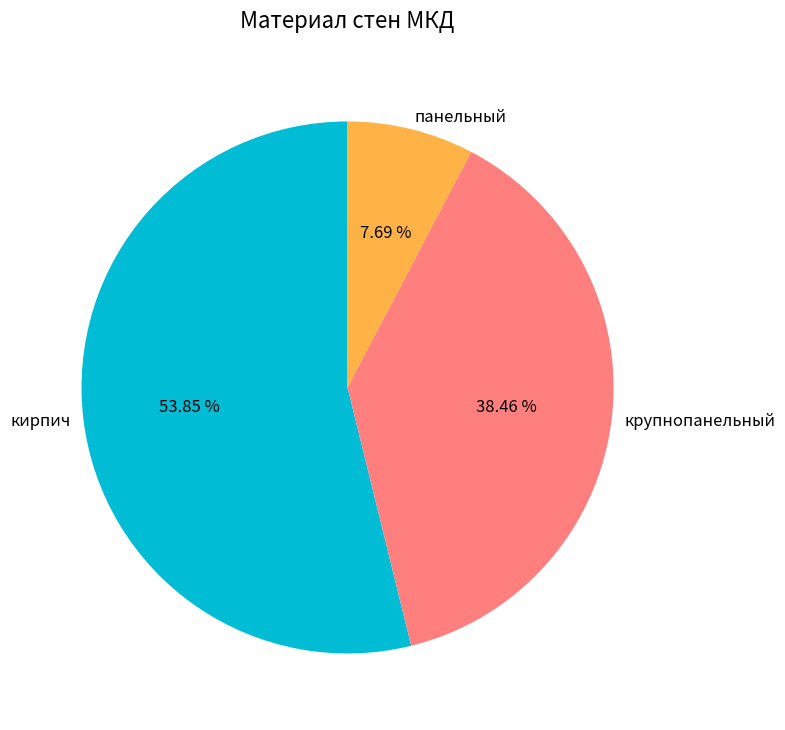

Which has a higher value, крупнопанельный or кирпич?

кирпич